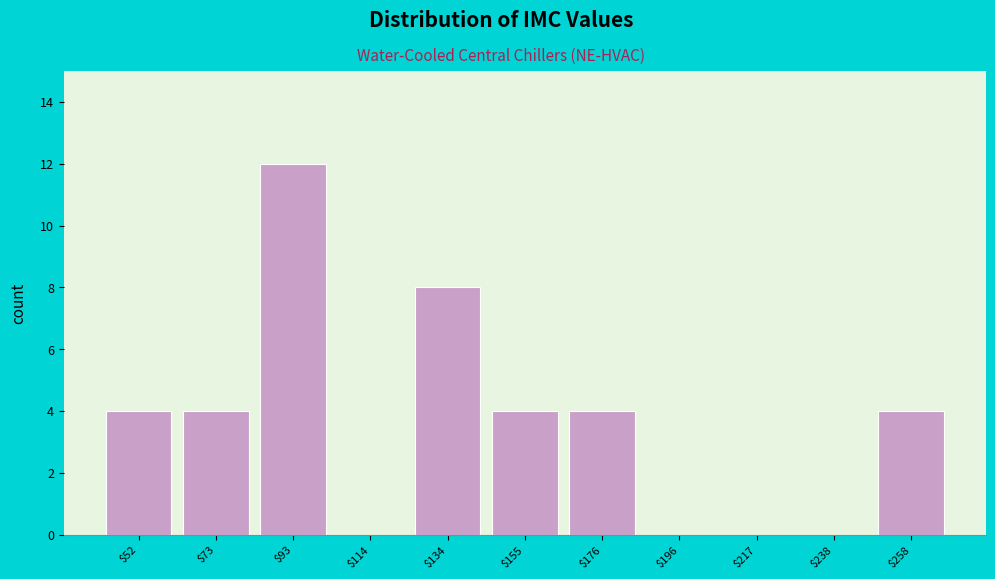

Reading left to right, transcribe this chart: for each bar, give the range it covers on the x-axis and its height. Neither the bar edges nor the heights are printed on the chart, so give them approximately, as read against the axes.

40 to 60: 4
60 to 85: 4
85 to 105: 12
105 to 125: 0
125 to 145: 8
145 to 165: 4
165 to 185: 4
185 to 205: 0
205 to 225: 0
225 to 250: 0
250 to 270: 4